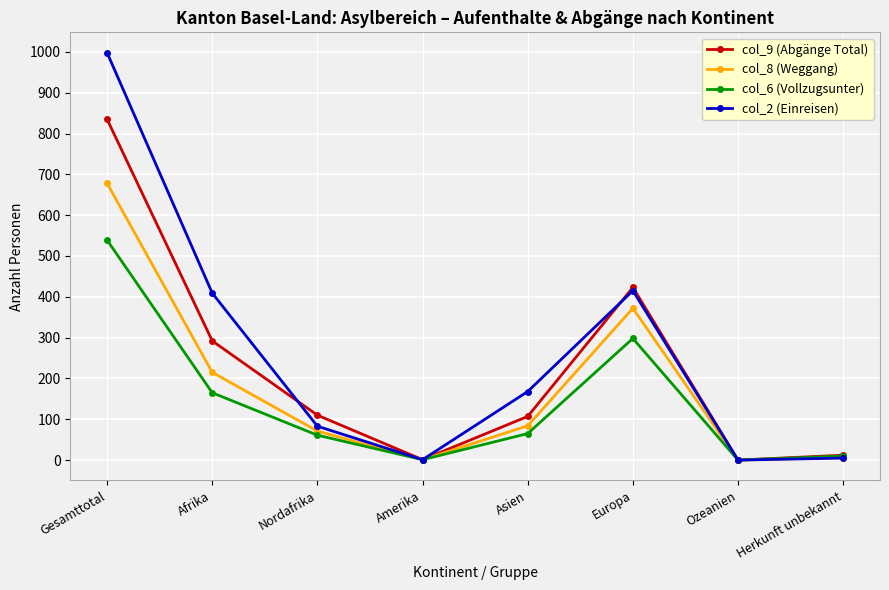

At which label does col_9 (Abgänge Total) first exceed 110?

Gesamttotal